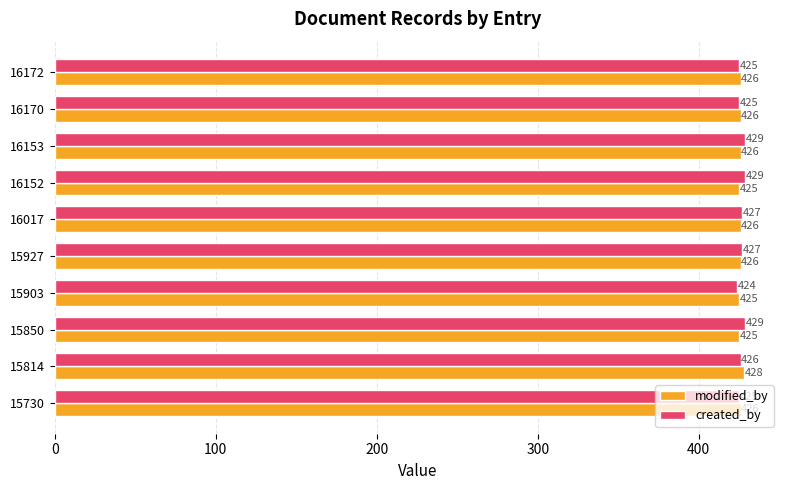

Count the number of categories in the chart.

10